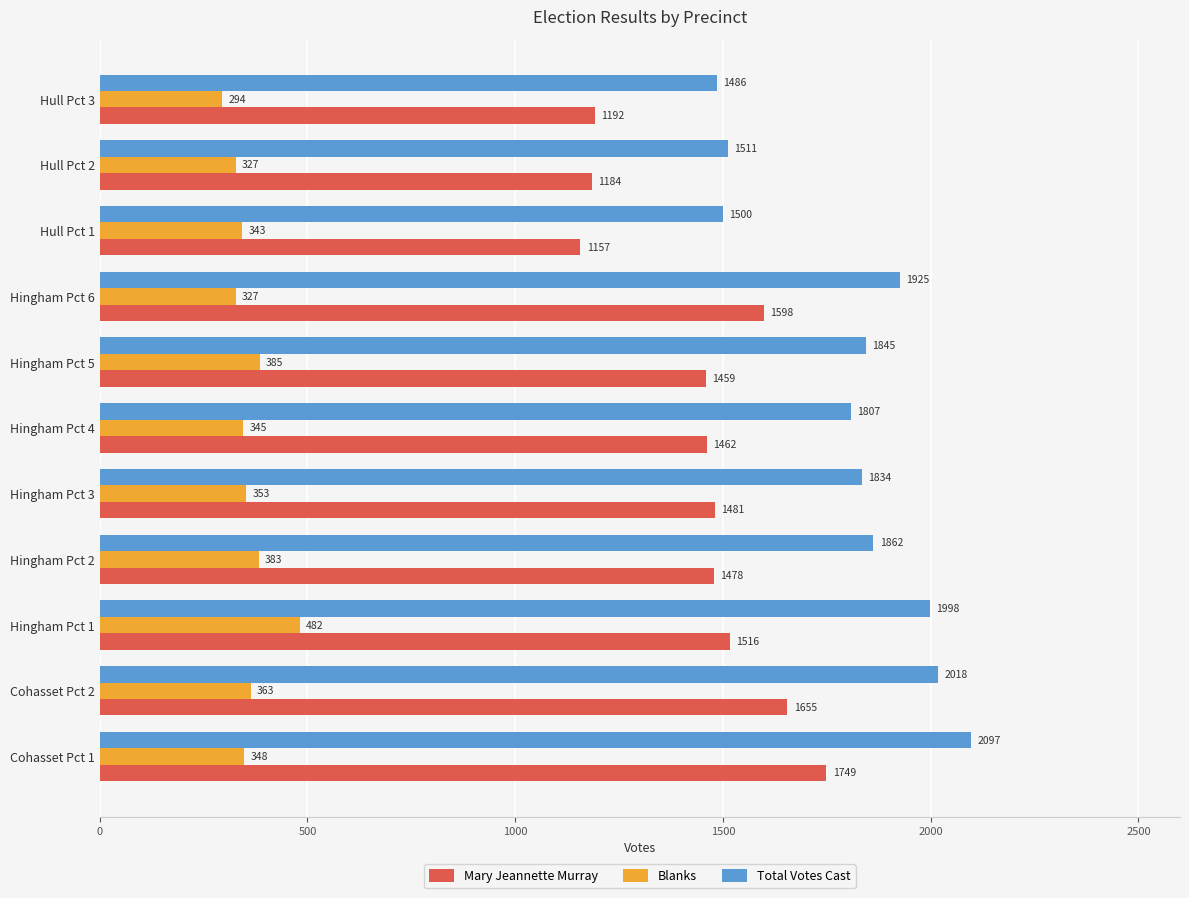

List the series in order of their peak value, lowest first.

Blanks, Mary Jeannette Murray, Total Votes Cast